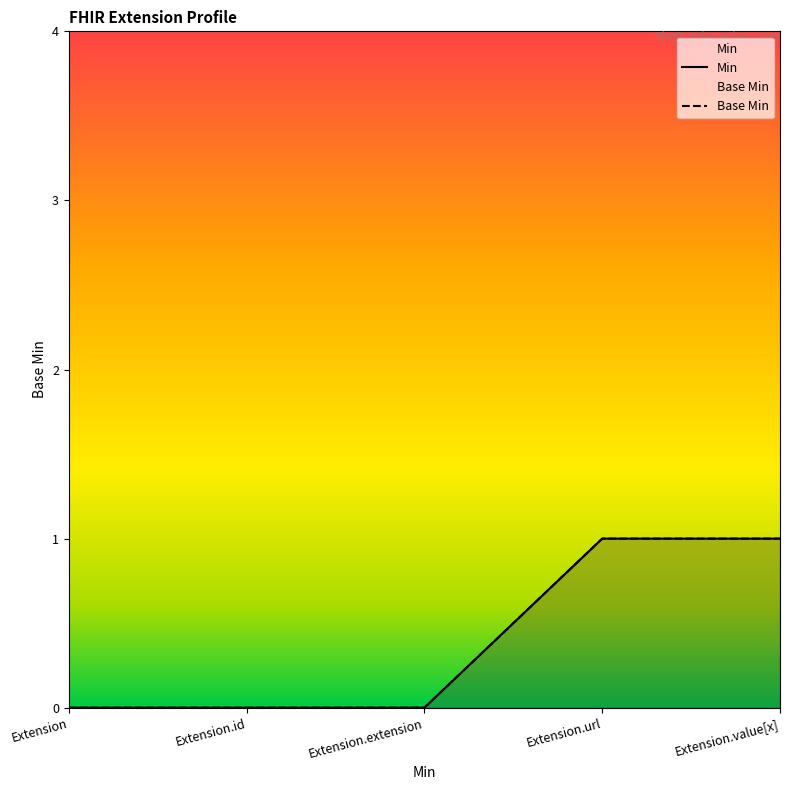

True or false: Base Min and Min cross at least once.

False